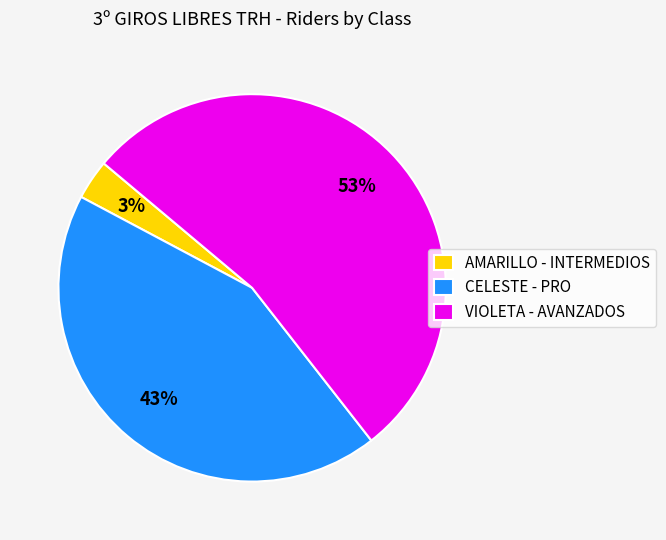

Which slice is the smallest?

AMARILLO - INTERMEDIOS